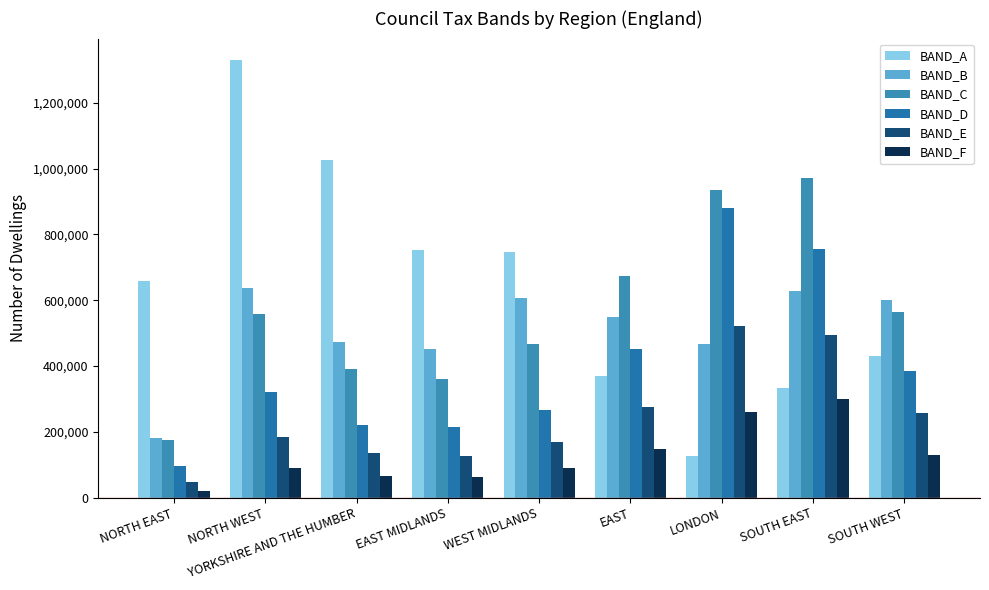

Between EAST and SOUTH WEST, which series saw the biggest shift?

BAND_C